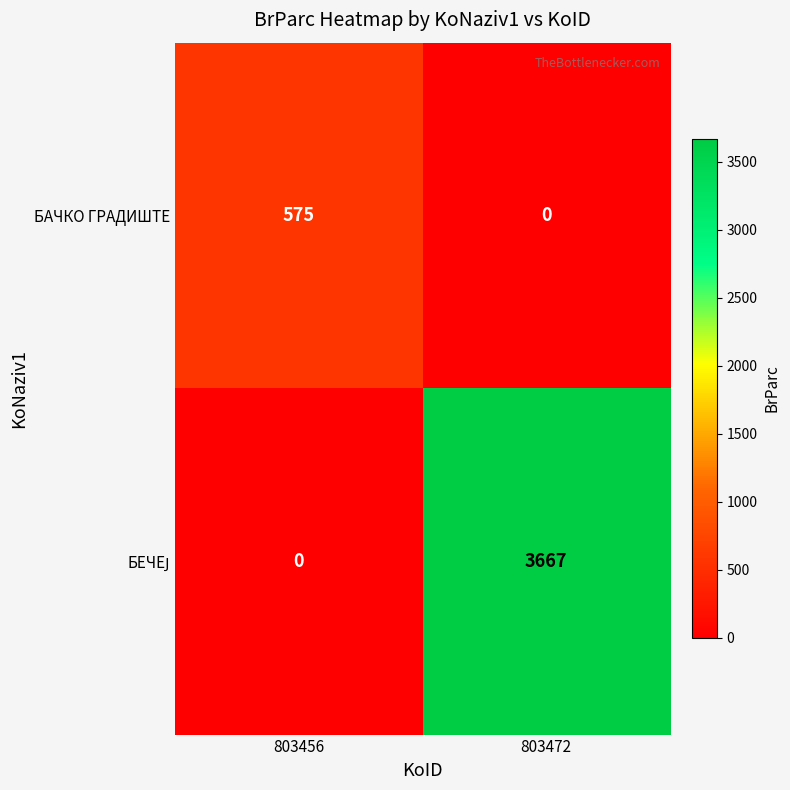

List the labels in order of БАЧКО ГРАДИШТЕ value, largest first.

803456, 803472